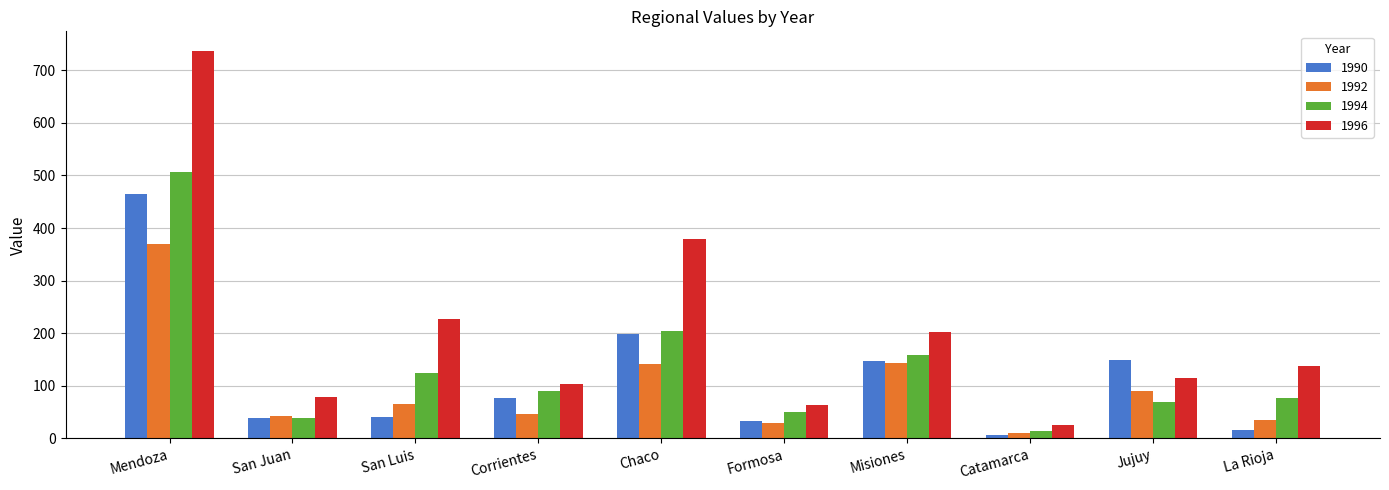

The value of 1992 at San Luis is 96.0. True or false?

False